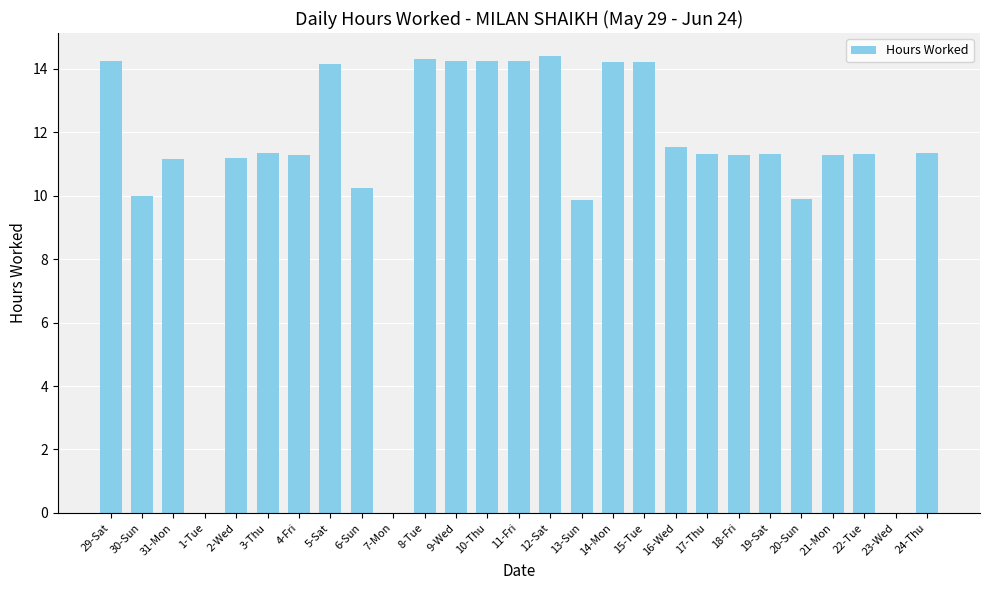

What is the sum of the values at 20-Sun and 3-Thu?

21.2